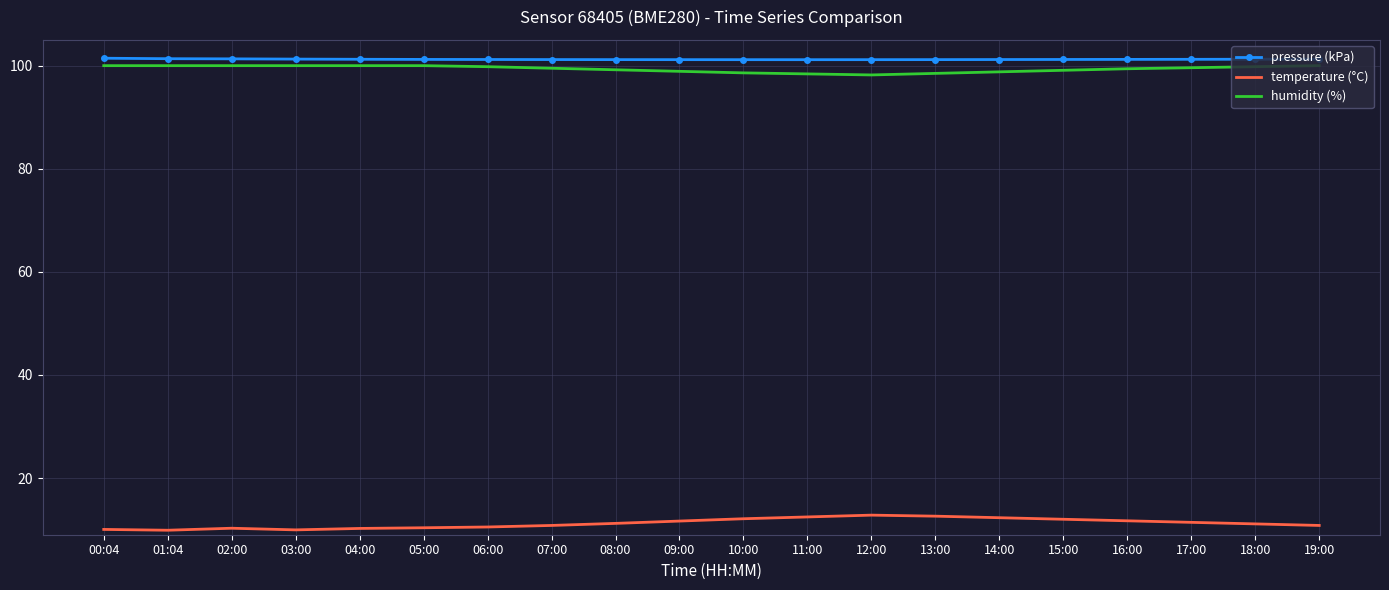

True or false: temperature (°C) has a value of 18.6 at 19:00.

False